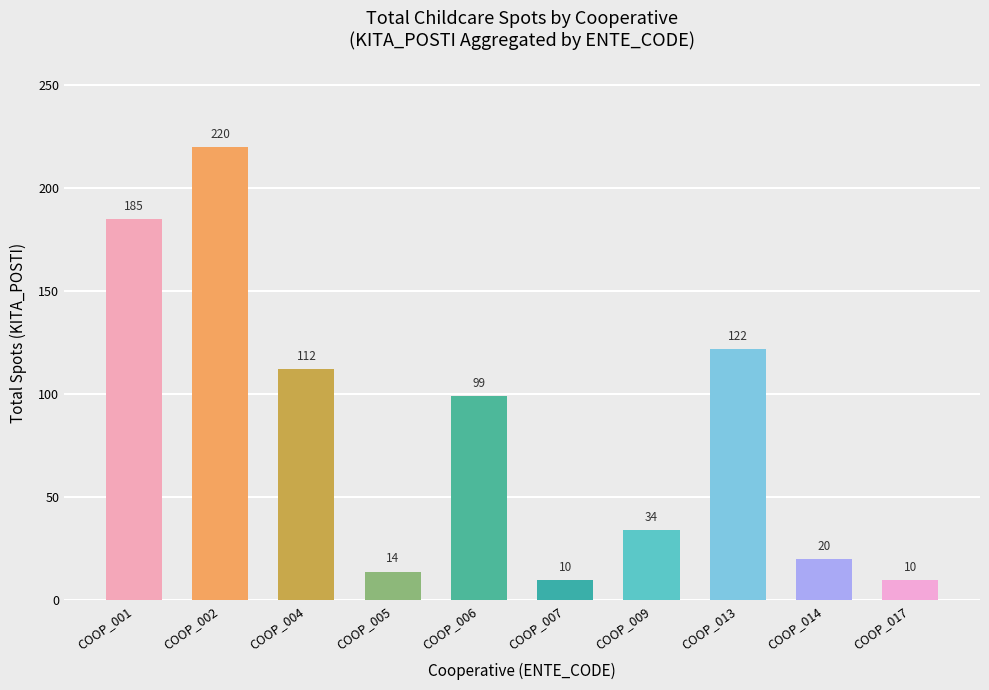

The chart shows a value of 22 at COOP_005. True or false?

False